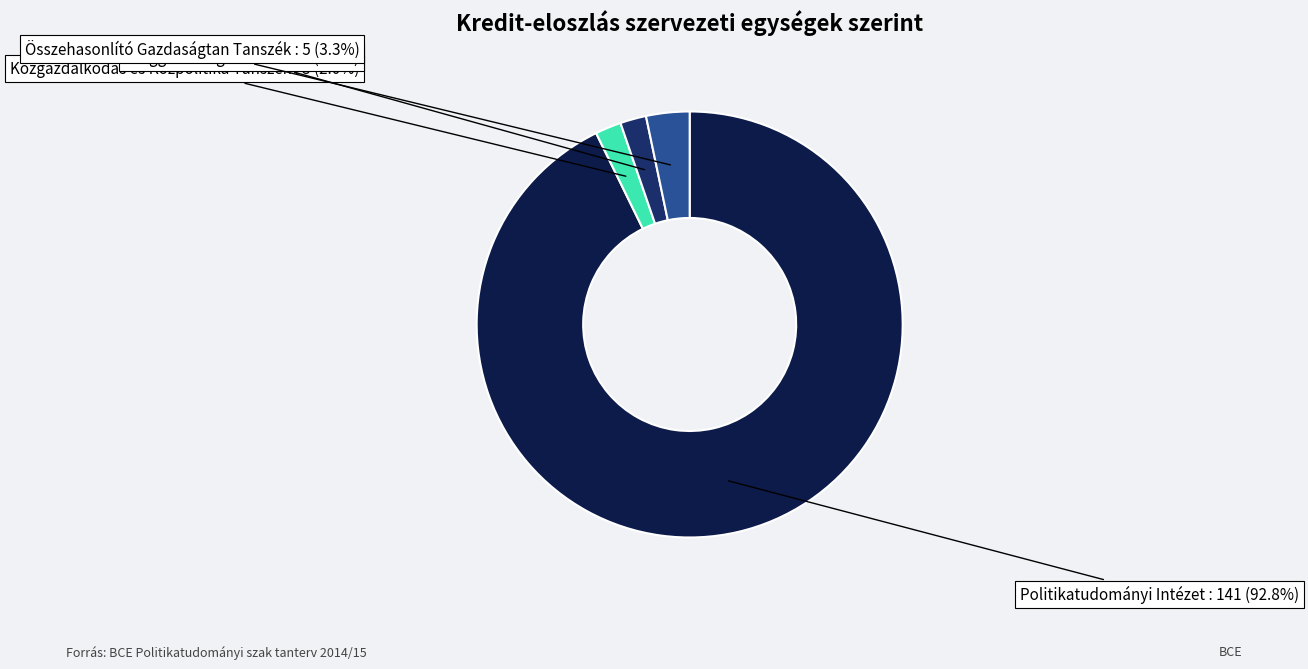

Count the number of slices in the pie.

4